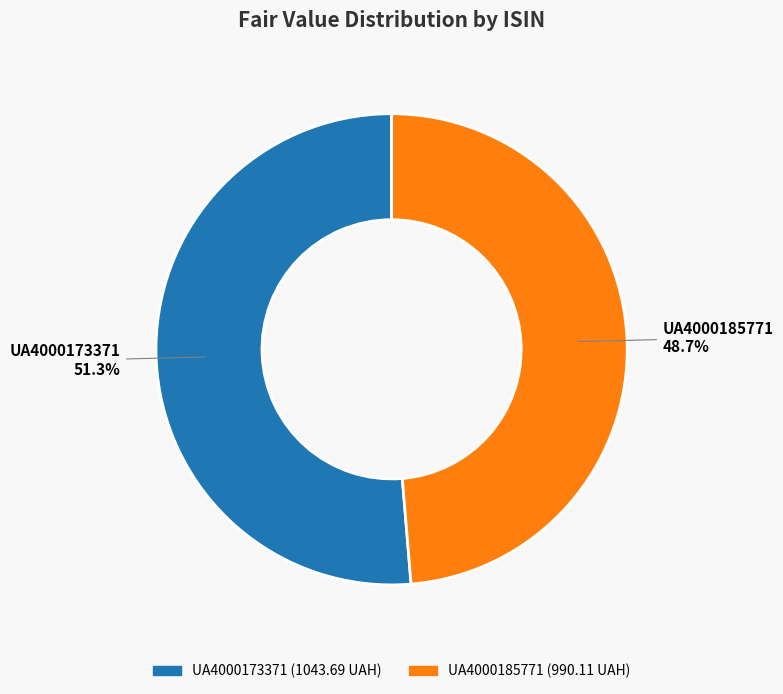

Which category has the biggest portion of the pie?

UA4000173371